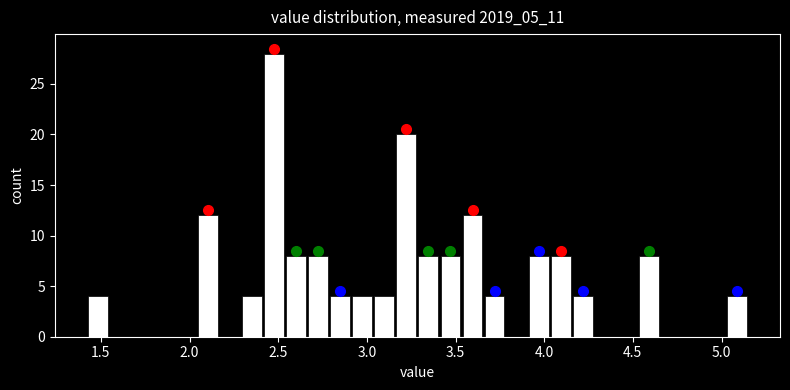

Around what value on the x-axis is the tallest bar? Give the approximate position of its centre, as read against the axis.

2.50